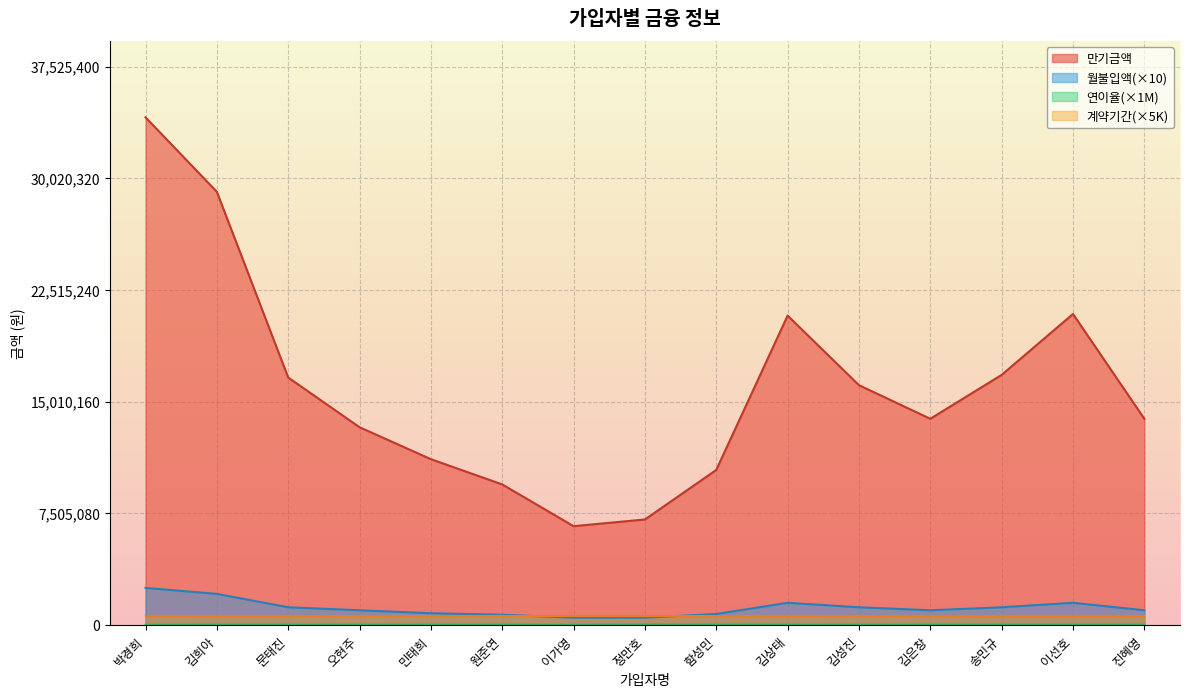

Rank the categories by 만기금액 value from lowest to highest.

이가영, 정만호, 원준연, 함성민, 민태희, 오현주, 김은창, 진혜영, 김성진, 문태진, 송민규, 김상태, 이선호, 김희아, 박경희